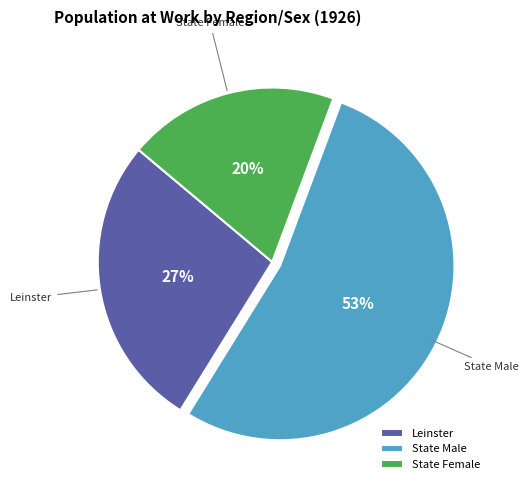

Rank the categories by value from highest to lowest.

State Male, Leinster, State Female